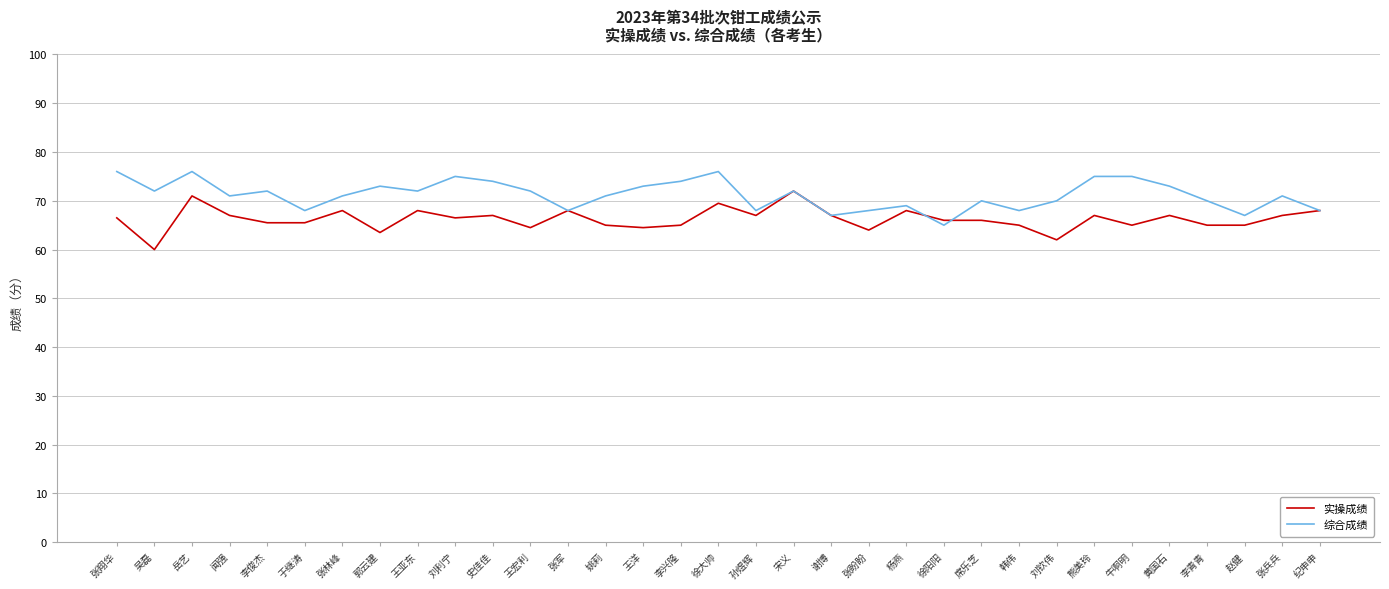

Between 岳艺 and 孙煜辉, which series saw the biggest shift?

综合成绩